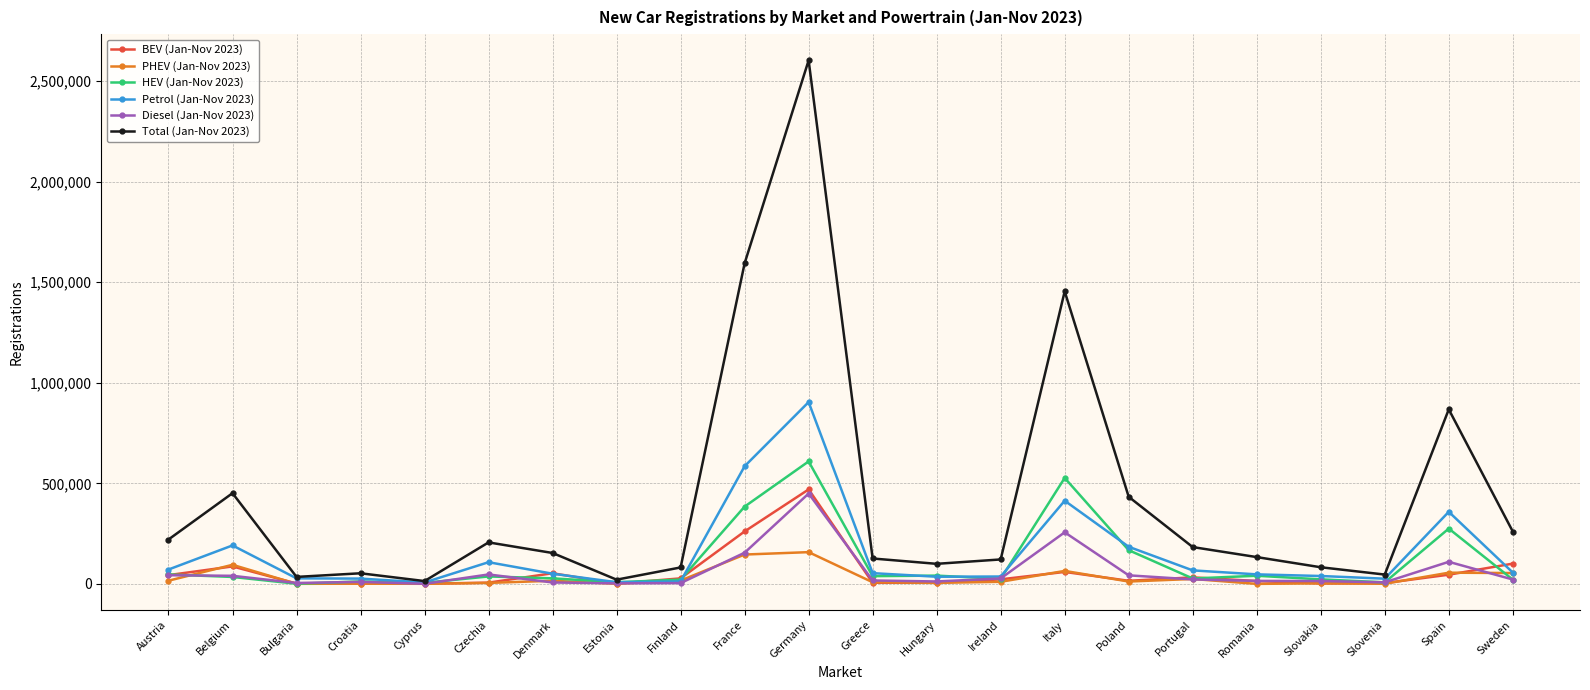

What is the label of the 3rd point from the left?

Bulgaria